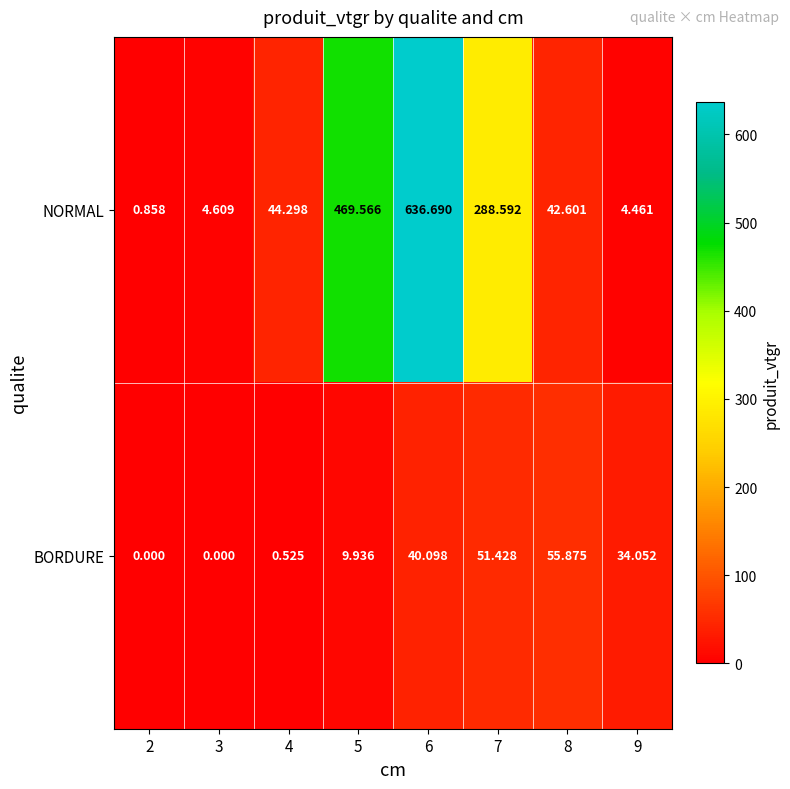

At which category is the sum across all series the highest?

6